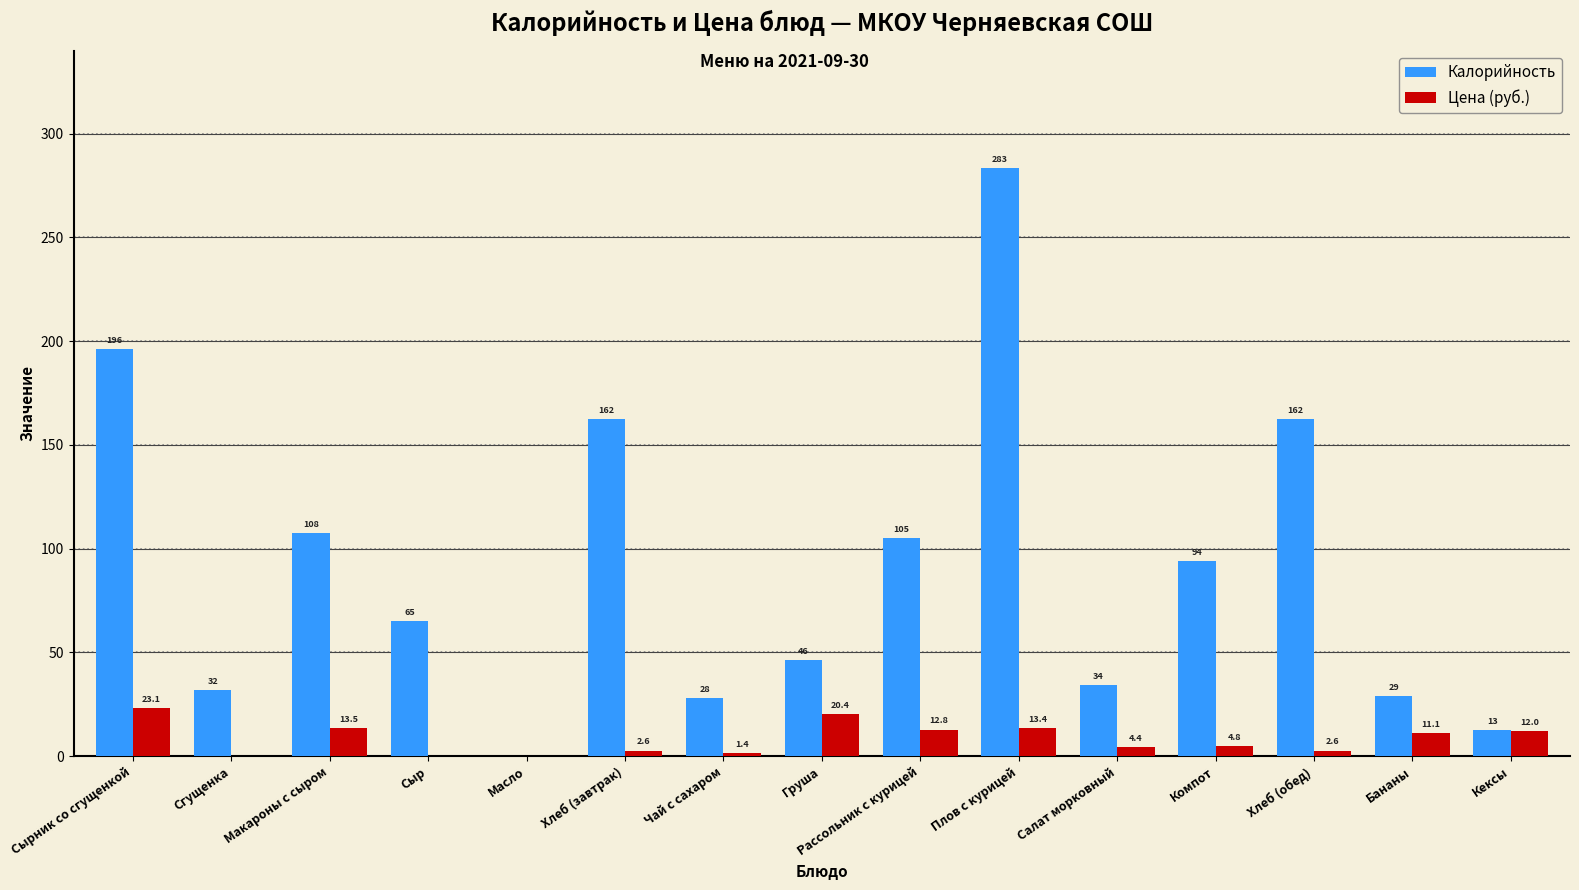

How many categories are shown in the chart?

15